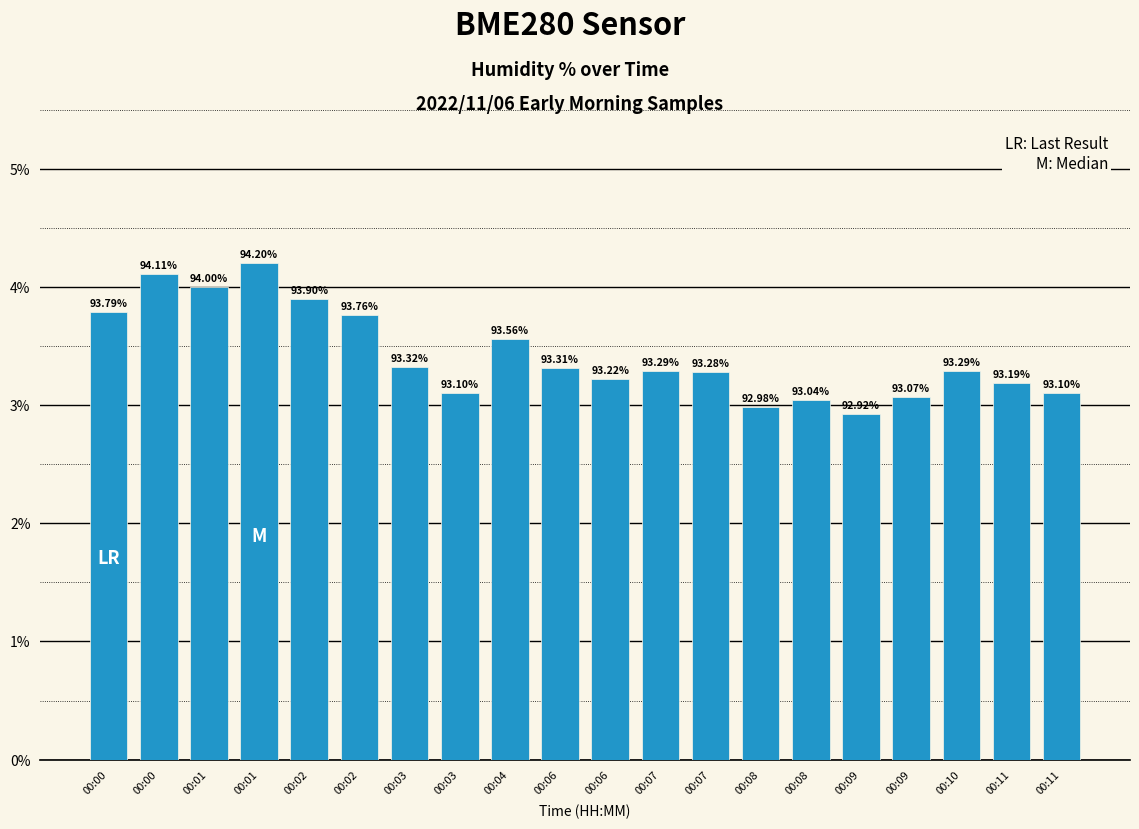

Does the chart contain any negative values?

No